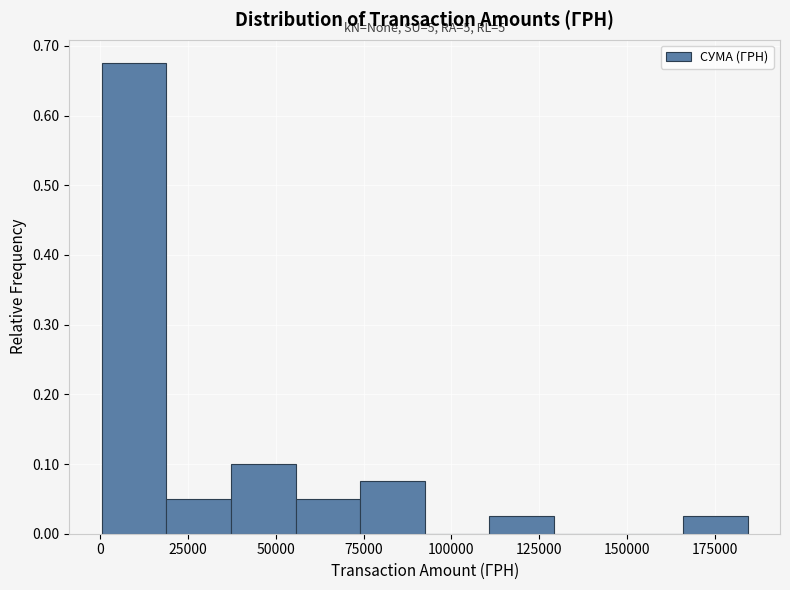

Around what value on the x-axis is the tallest bar? Give the approximate position of its centre, as read against the axis.

10000